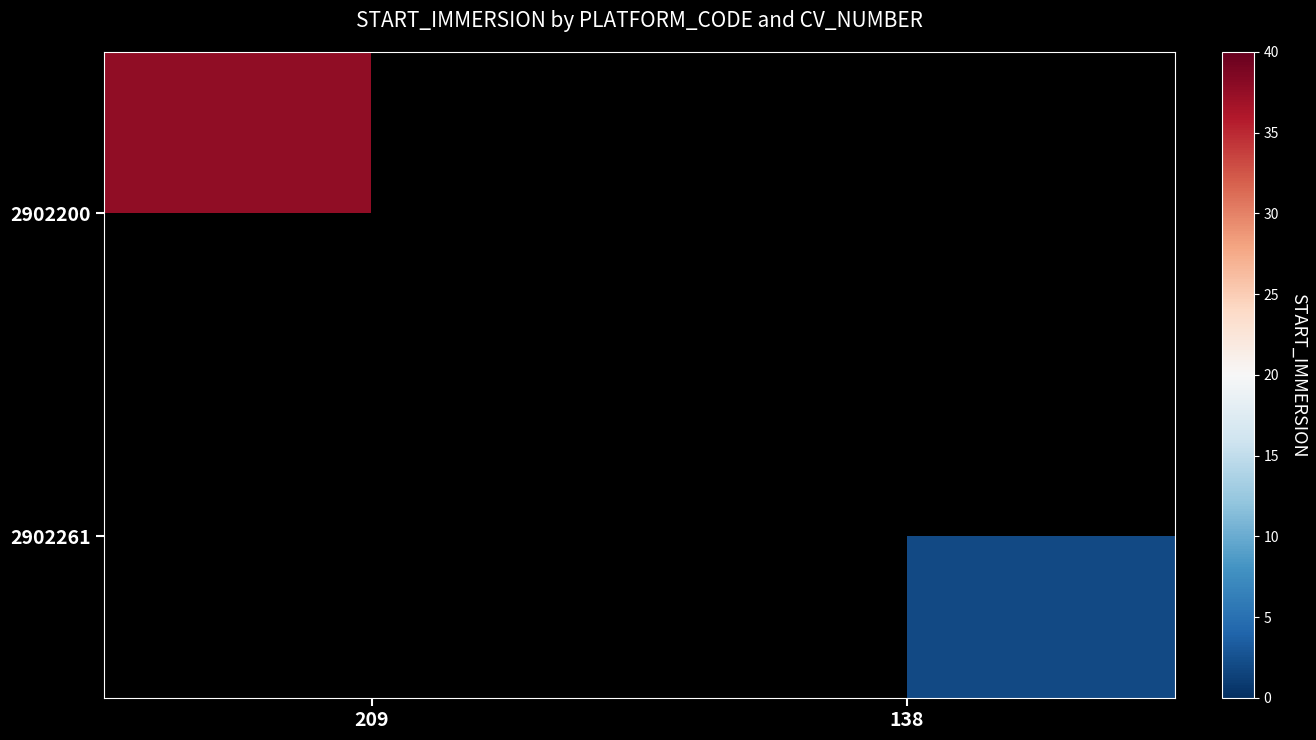

Rank the categories by 2902200 value from highest to lowest.

209, 138